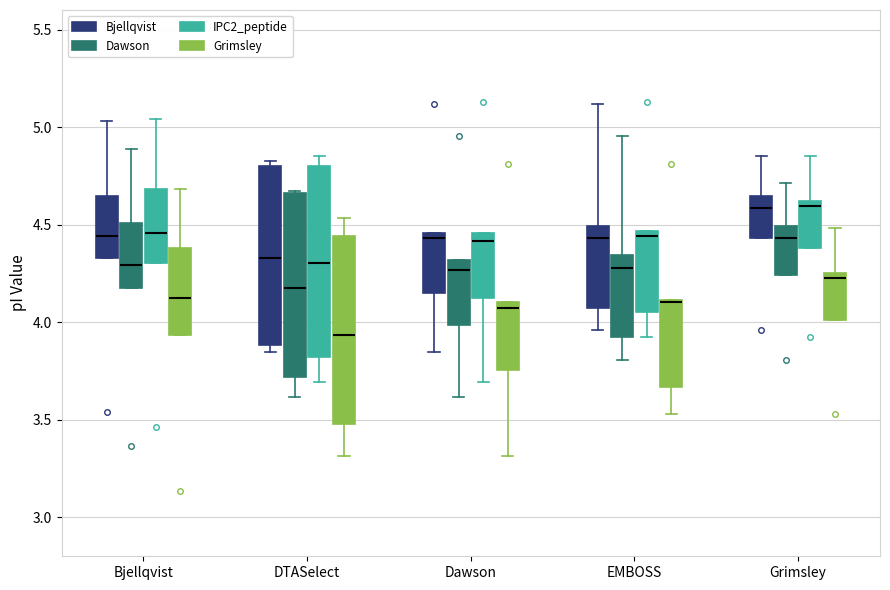

Where is the lower edge of the box for Bjellqvist (Bjellqvist) on the y-axis? The values are not printed on the chart, so give them approximately, as read against the axis.

4.35